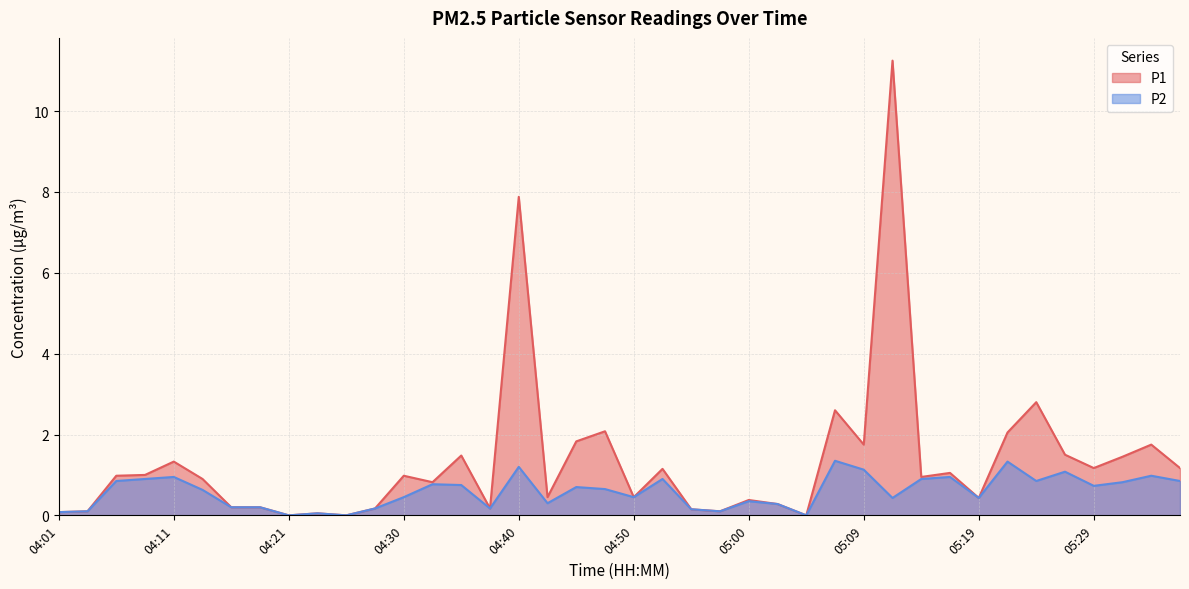

How many values in P1 are above zero?

37